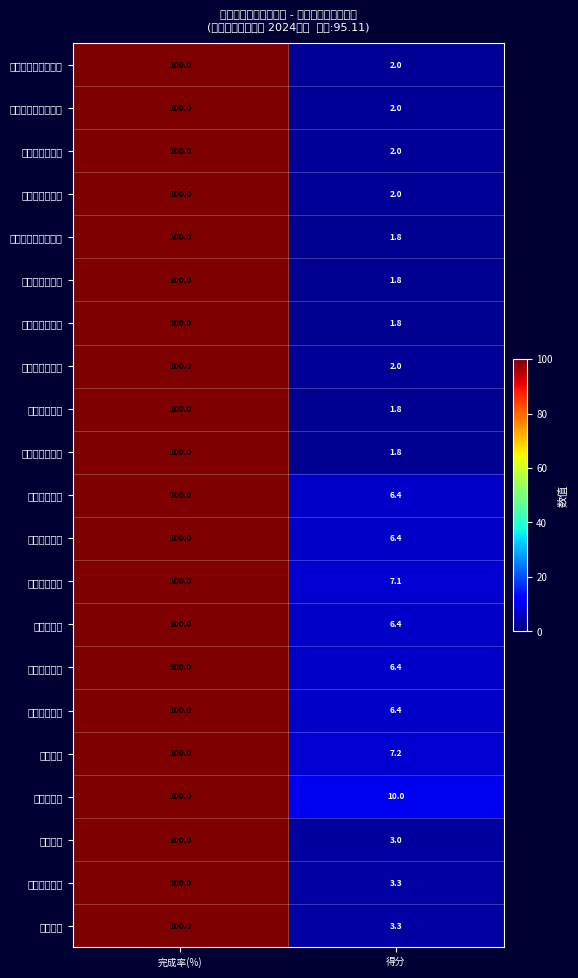

What is the greatest value displayed?

100.0